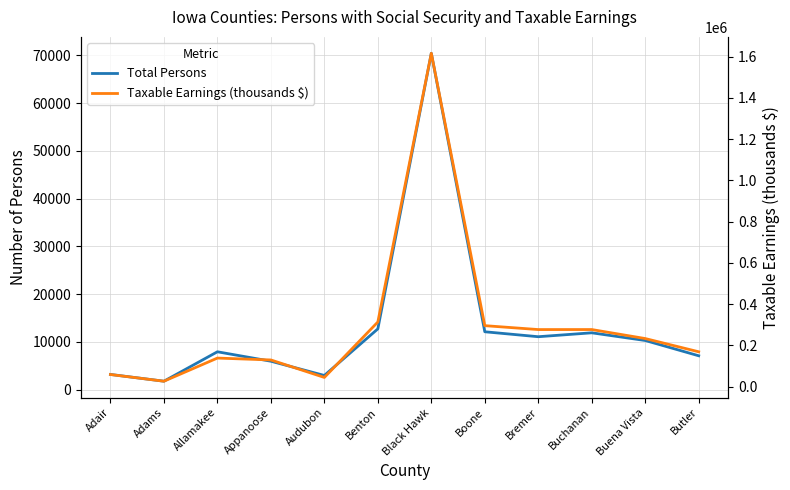

Where is the first local maximum for Taxable Earnings (thousands $)?

Allamakee